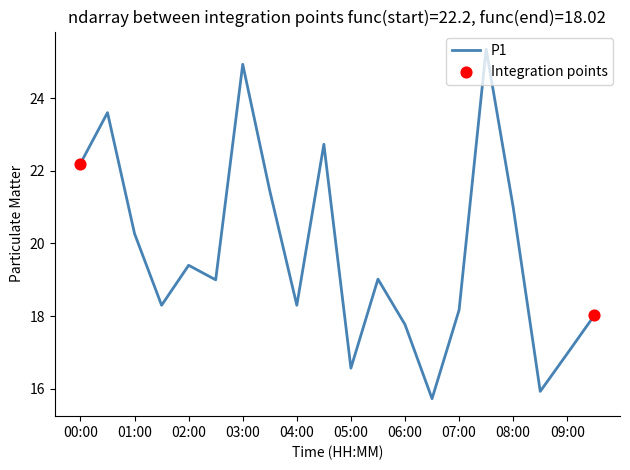

What is the difference between the maximum and minimum values?

9.6